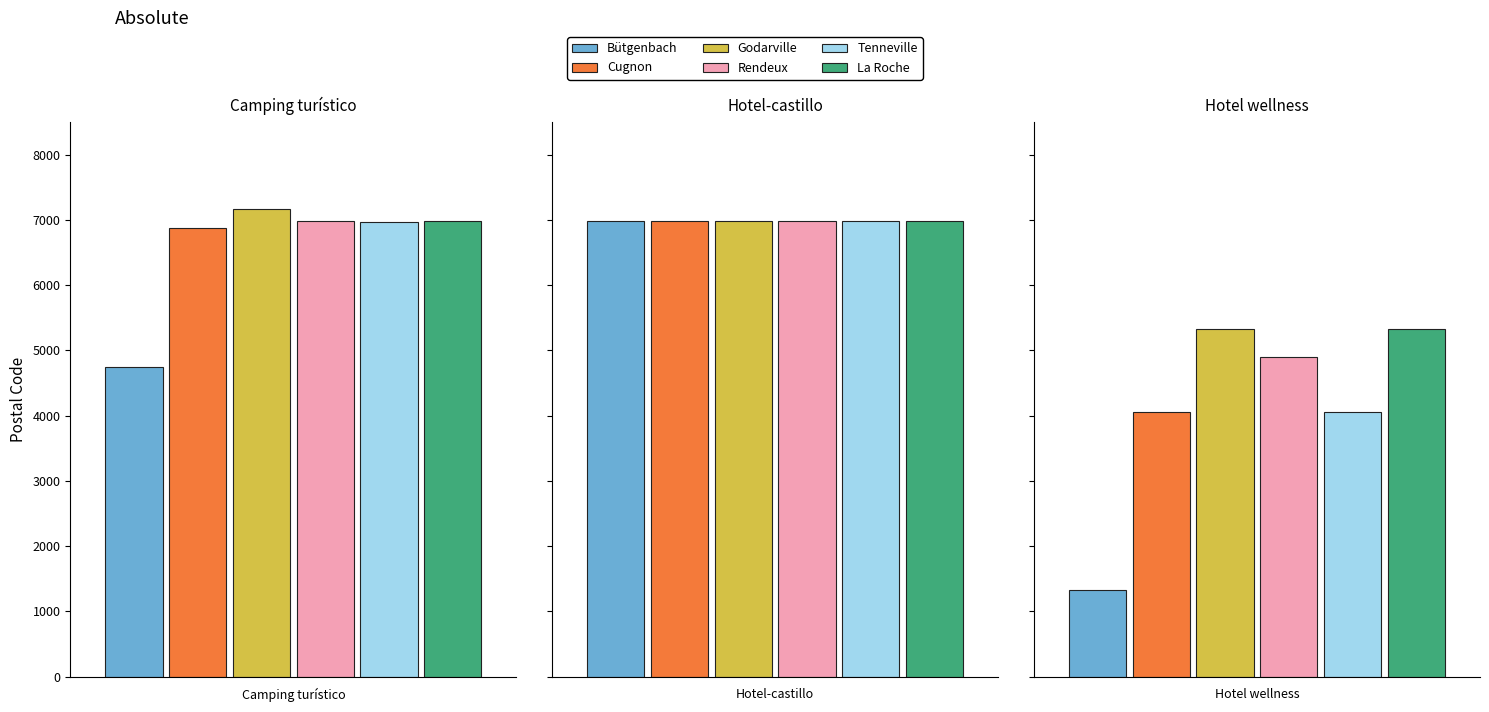

What is the average value of the Tenneville (6970) series?

6002